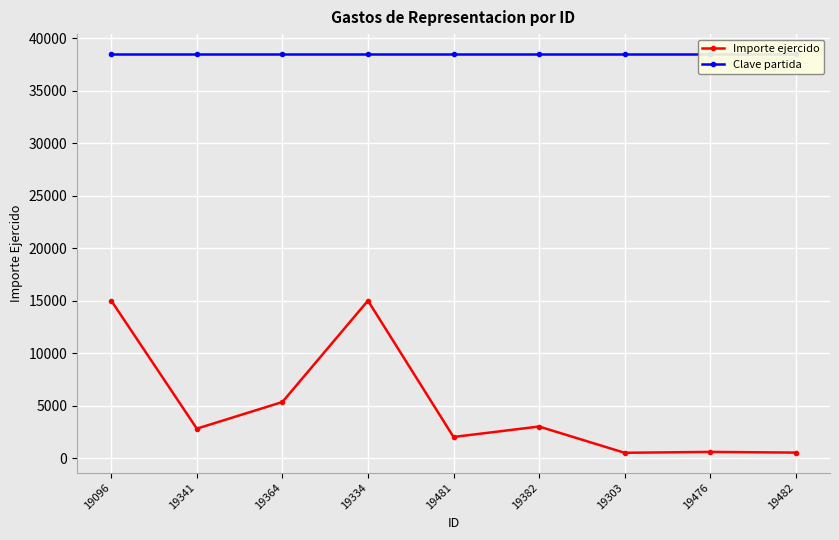

What is the difference between the maximum and second lowest values in the Importe ejercido series?

14482.0